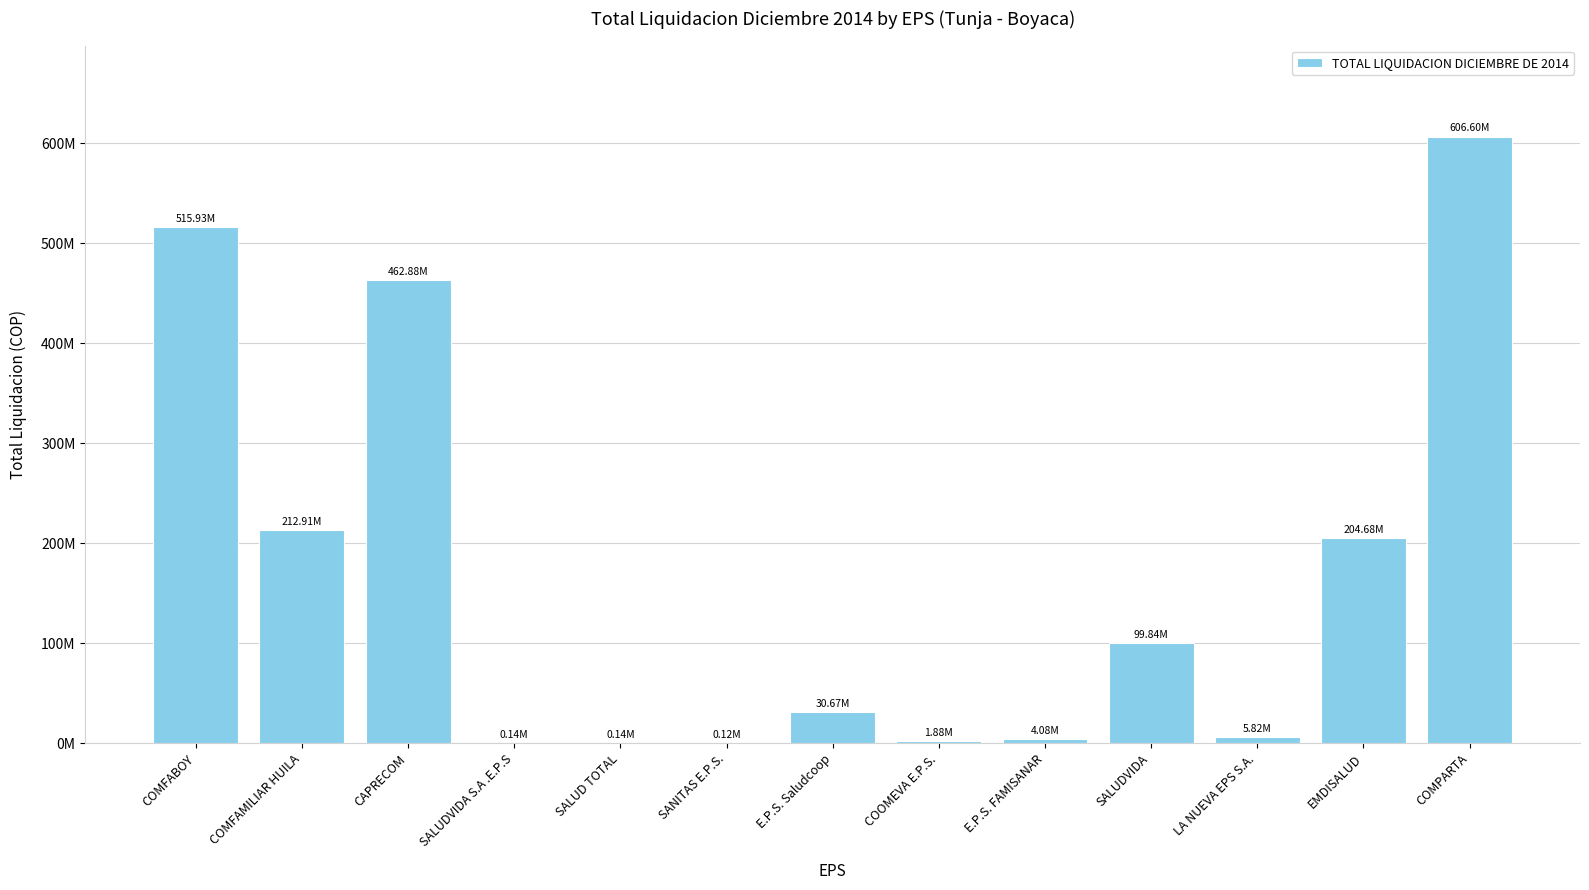

What is the smallest value displayed?

120302.1